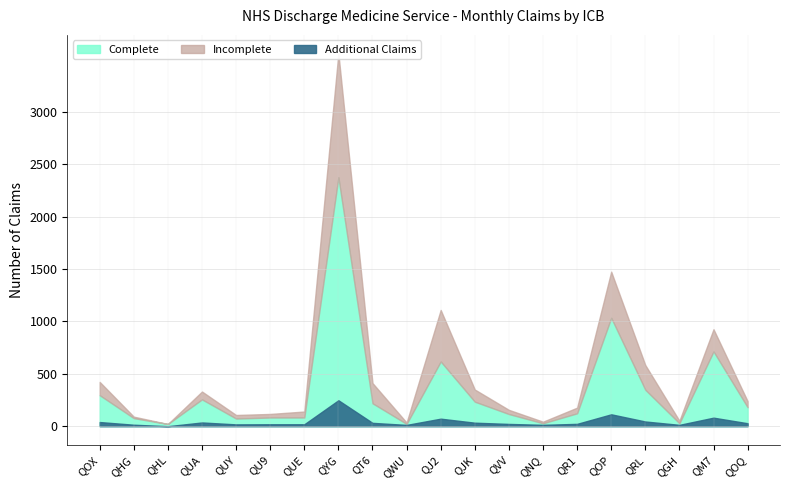

Which has a higher value, QJ2 or QRL?

QJ2